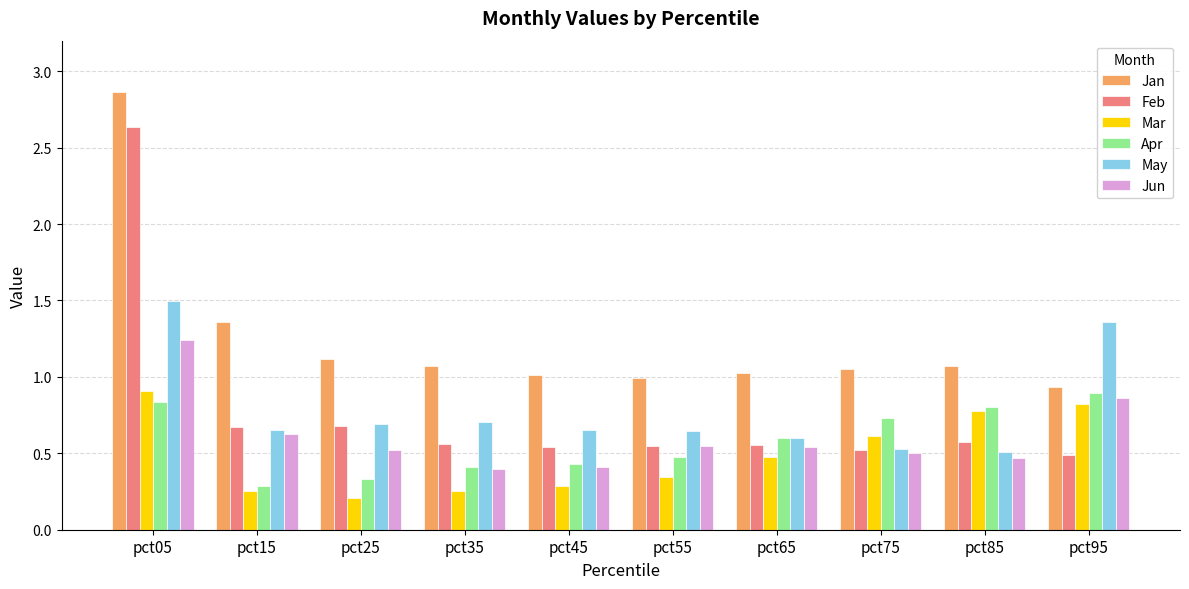

What is the total value across all series at pct05?

10.0